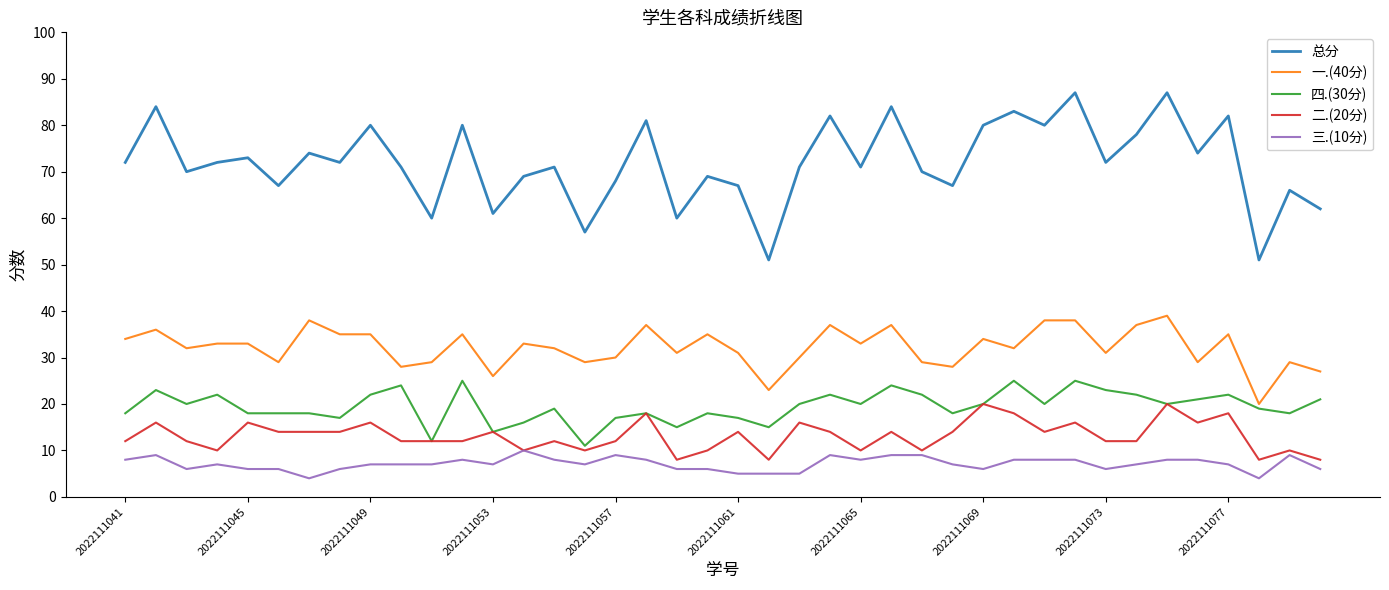

Reading left to right, list all the values displayed in this chart.

总分: 72	84	70	72	73	67	74	72	80	71	60	80	61	69	71	57	68	81	60	69	67	51	71	82	71	84	70	67	80	83	80	87	72	78	87	74	82	51	66	62
一.(40分): 34	36	32	33	33	29	38	35	35	28	29	35	26	33	32	29	30	37	31	35	31	23	30	37	33	37	29	28	34	32	38	38	31	37	39	29	35	20	29	27
四.(30分): 18	23	20	22	18	18	18	17	22	24	12	25	14	16	19	11	17	18	15	18	17	15	20	22	20	24	22	18	20	25	20	25	23	22	20	21	22	19	18	21
二.(20分): 12	16	12	10	16	14	14	14	16	12	12	12	14	10	12	10	12	18	8	10	14	8	16	14	10	14	10	14	20	18	14	16	12	12	20	16	18	8	10	8
三.(10分): 8	9	6	7	6	6	4	6	7	7	7	8	7	10	8	7	9	8	6	6	5	5	5	9	8	9	9	7	6	8	8	8	6	7	8	8	7	4	9	6